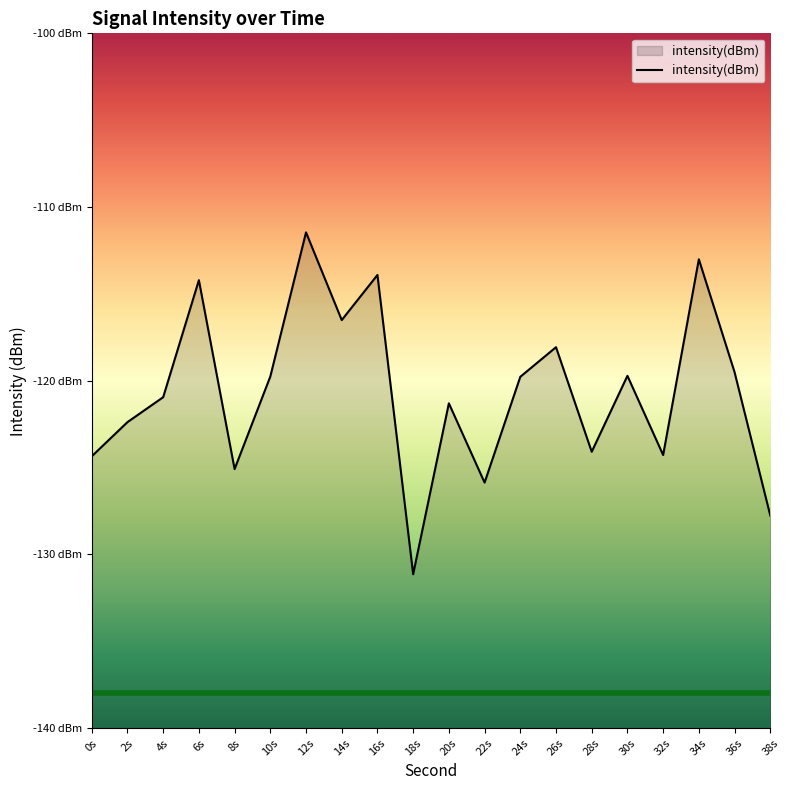

Read the value at 4s.

-120.9